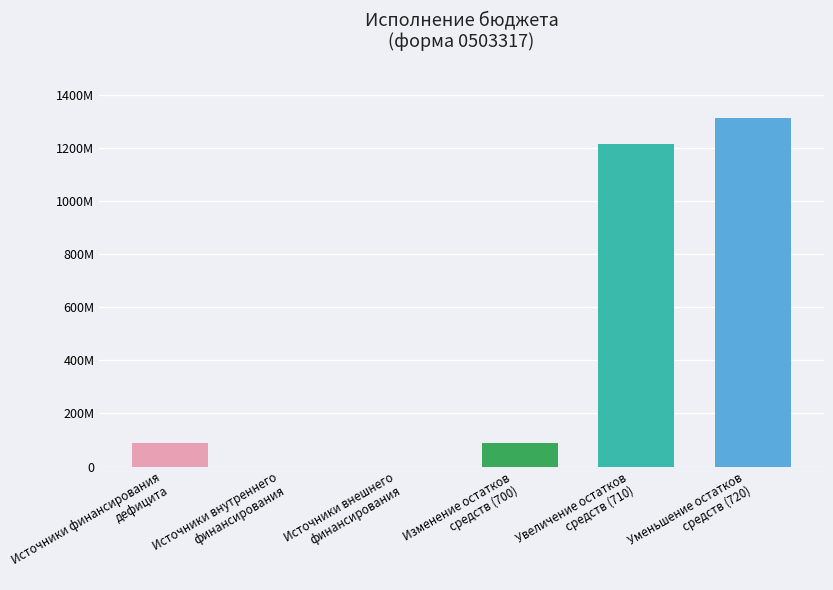

The value at Источники внутреннего
финансирования is 898371111.5. True or false?

False